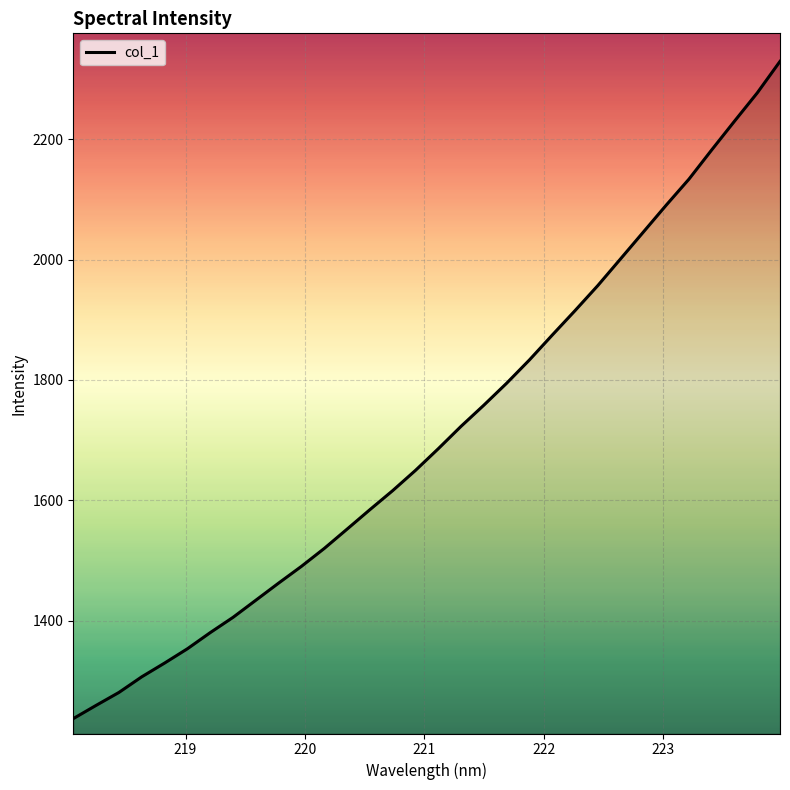

What is the minimum value shown in the chart?

1237.0